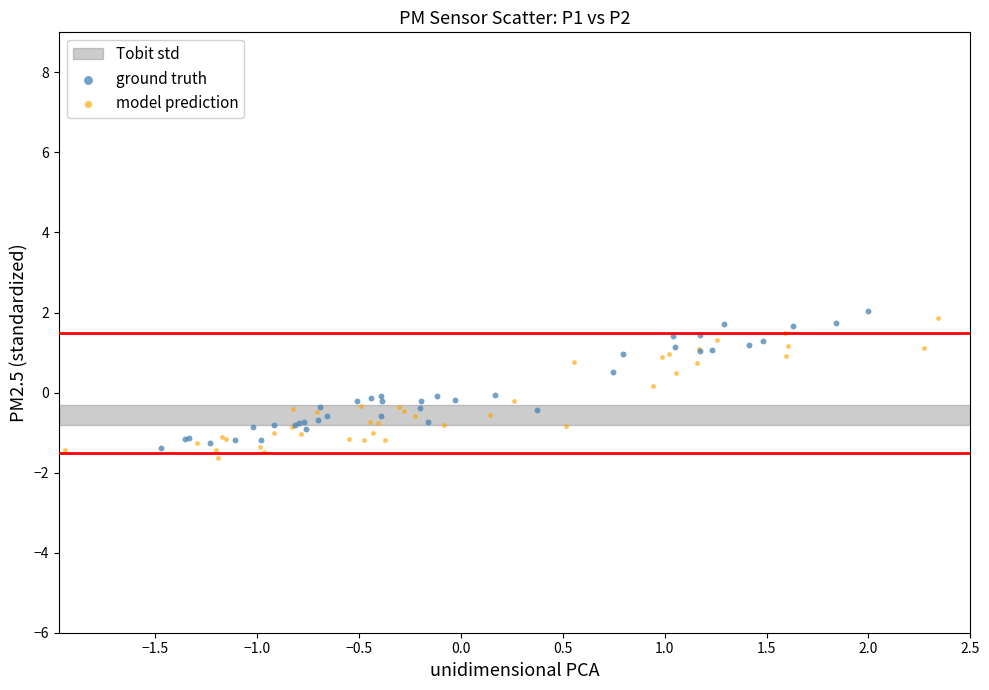

Which series reaches the minimum Y coordinate?

model prediction